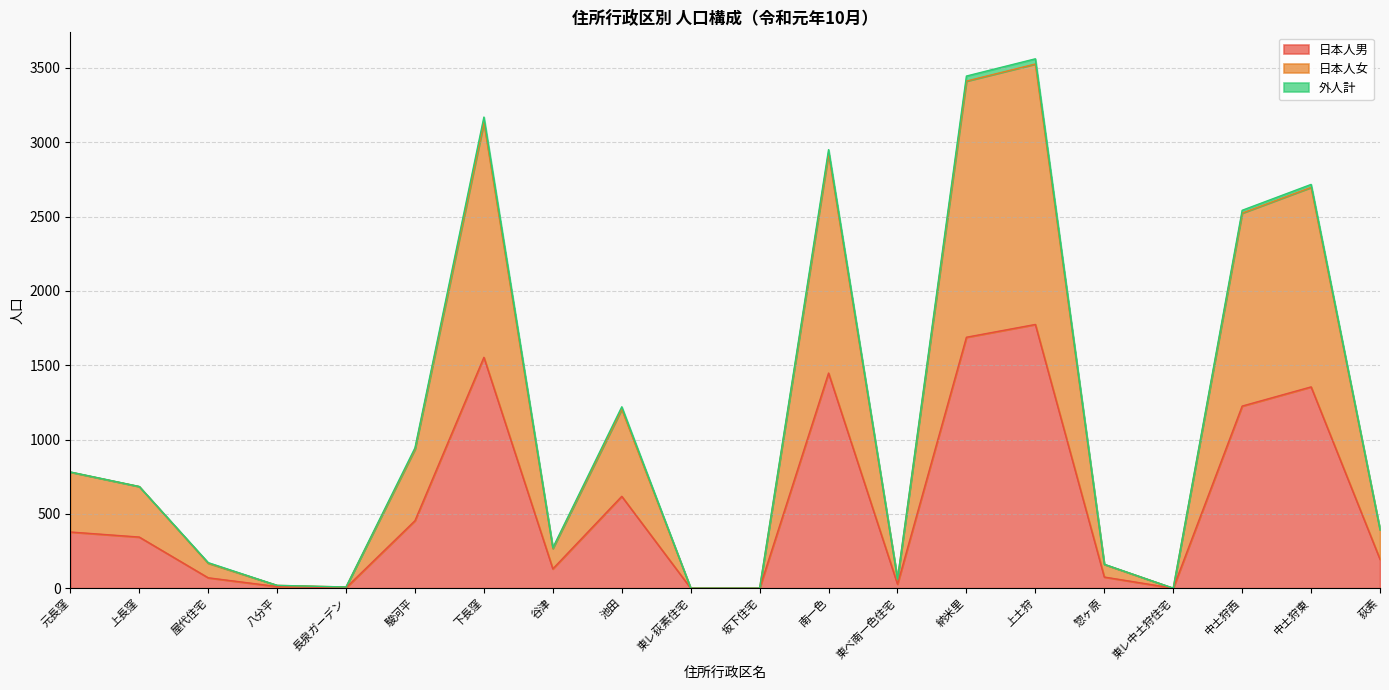

How many interior local valleys does the 日本人男 series have?

4